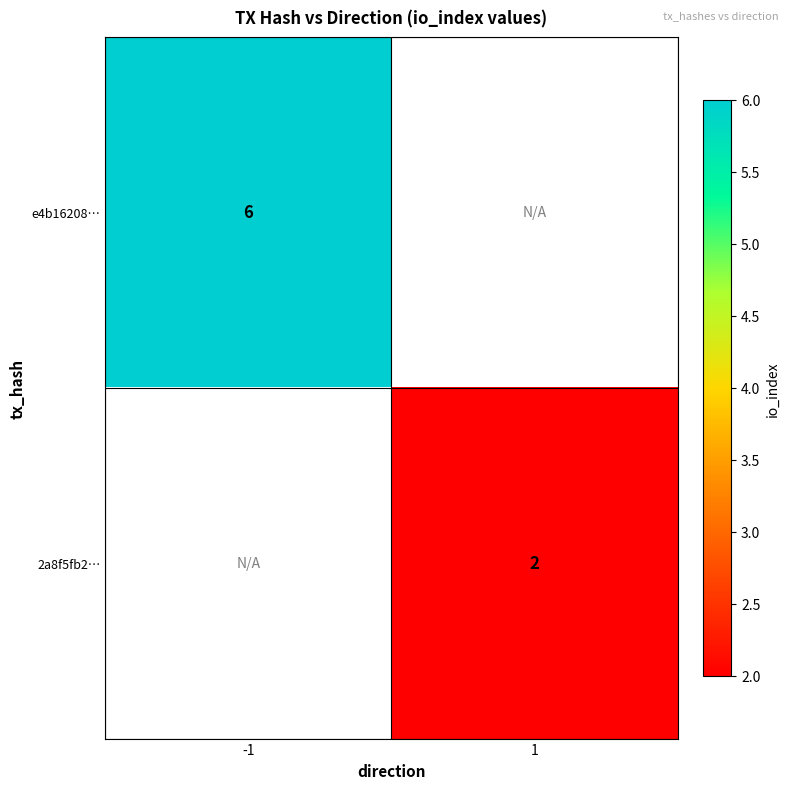

The e4b16208… series shows 6 at -1. True or false?

True